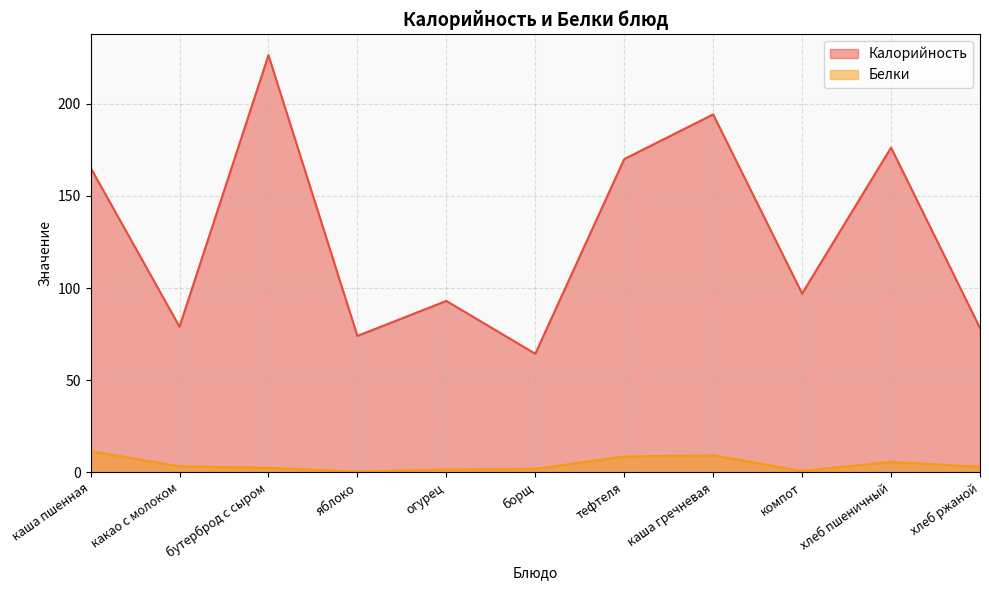

What is the difference between the Калорийность values at бутерброд с сыром and каша гречневая?

32.2